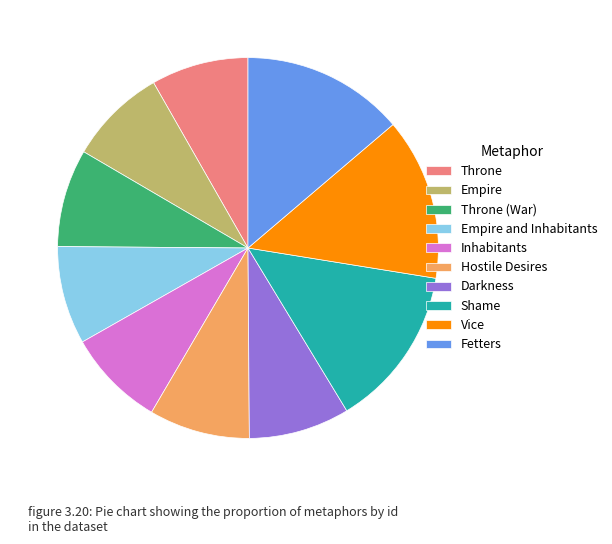

The Throne slice represents 8% of the pie. True or false?

True